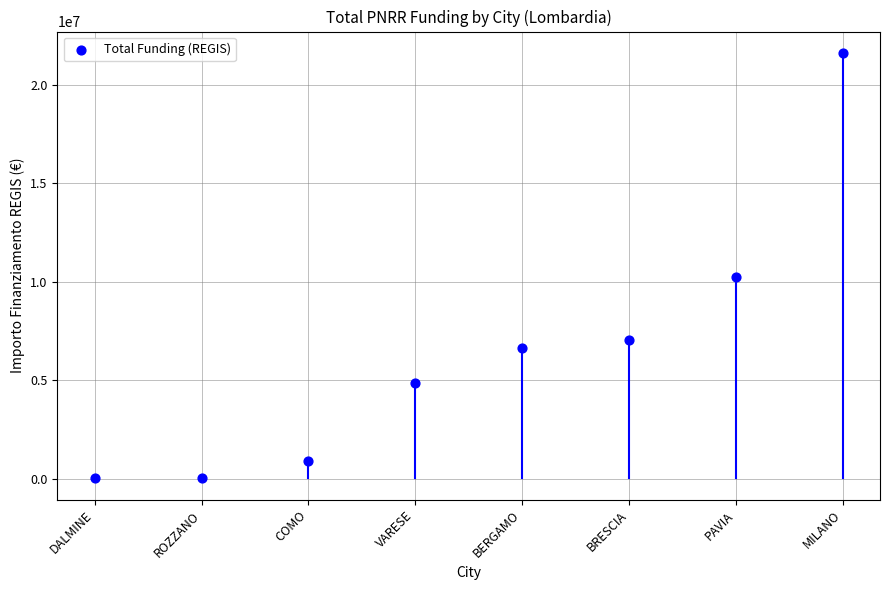

What Y value in the scatter plot is closest to 10834638?

10267188.0